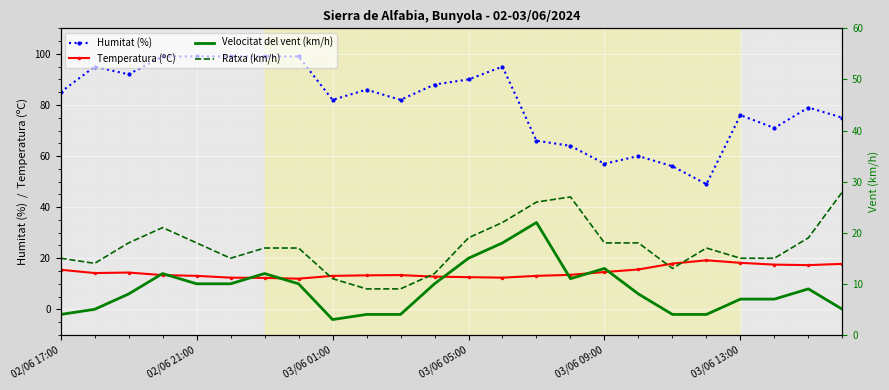

True or false: Humitat (%) and Temperatura (ºC) intersect in this chart.

False